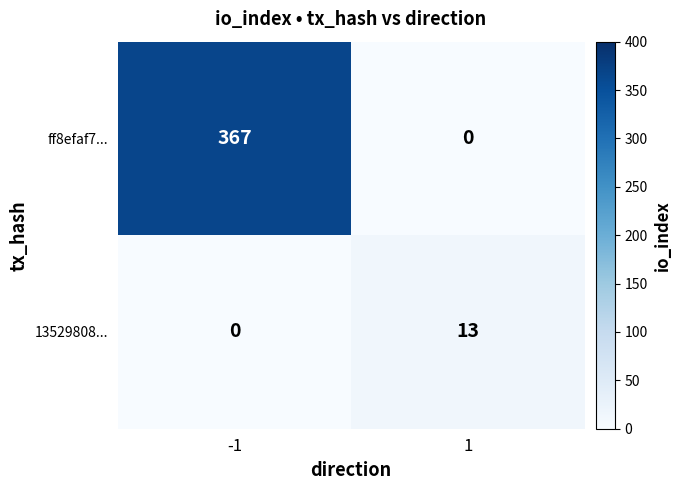

What is the spread (max minus min) of values at -1?

367